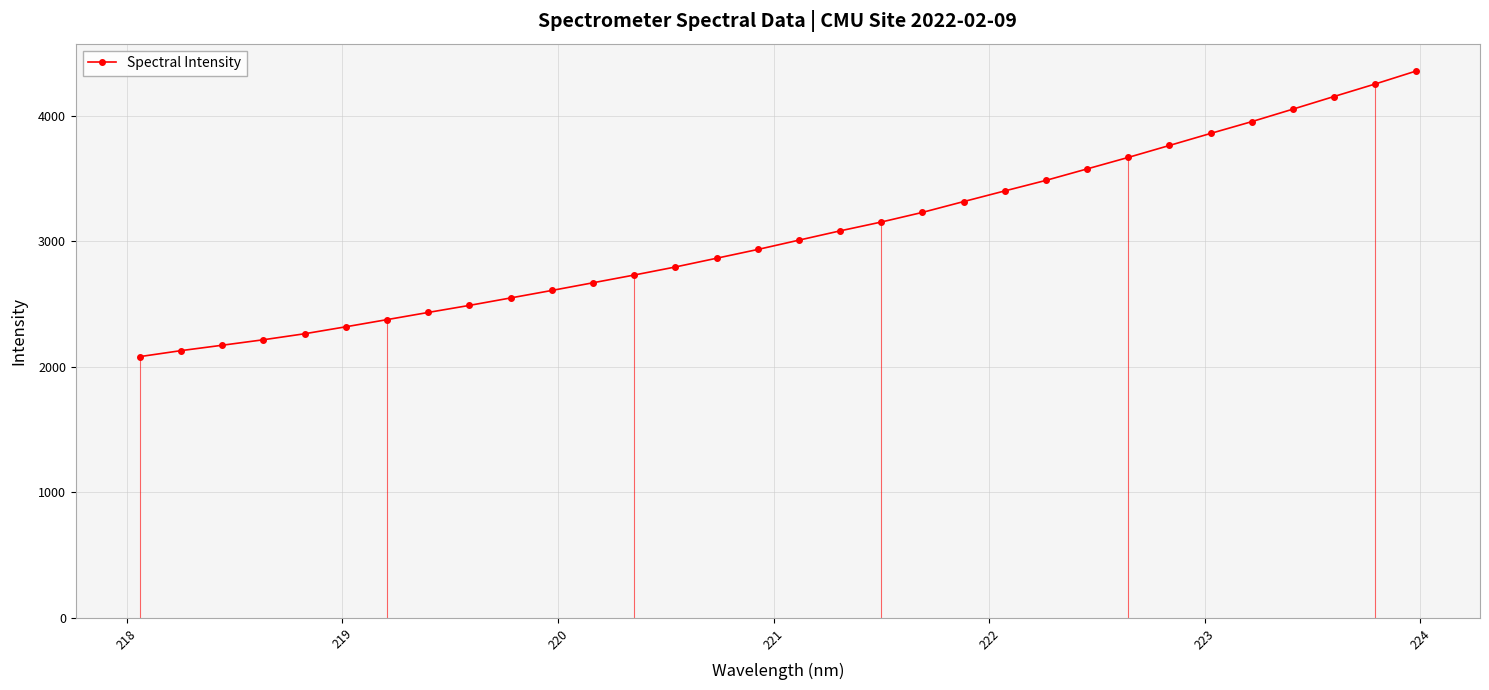

True or false: there are more than 2 points higher than both neighbors.

False